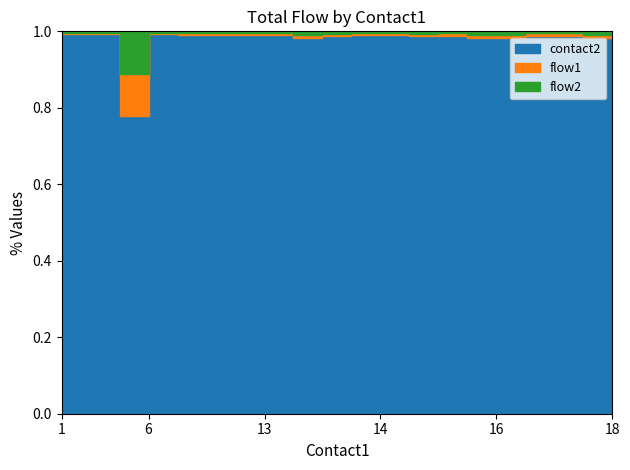

Which series has the widest spread of values?

contact2